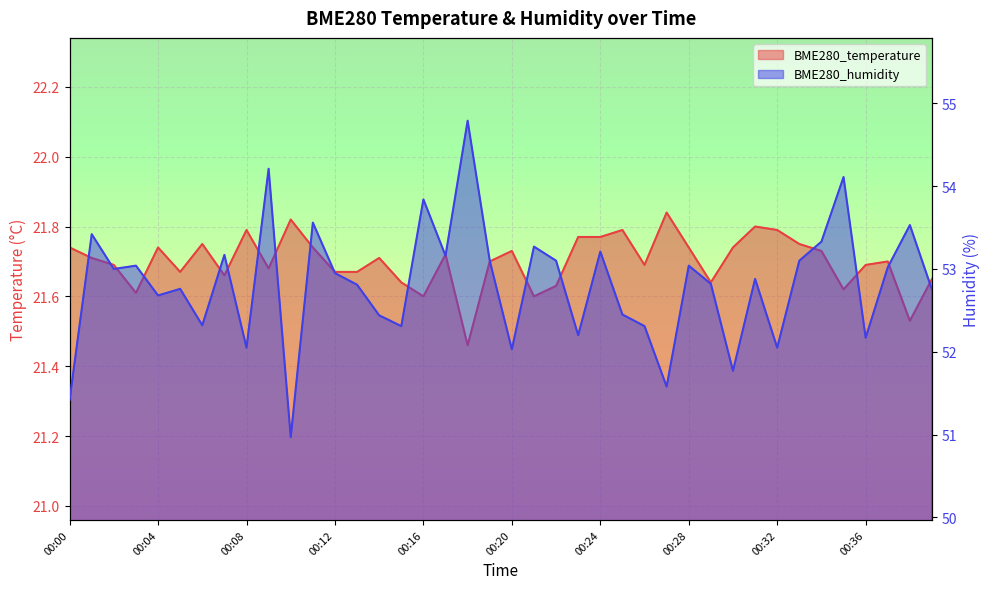

List the labels in order of BME280_humidity value, smallest first.

00:10, 00:00, 00:27, 00:30, 00:20, 00:08, 00:32, 00:36, 00:23, 00:15, 00:26, 00:06, 00:14, 00:25, 00:04, 00:39, 00:05, 00:13, 00:29, 00:31, 00:12, 00:02, 00:37, 00:03, 00:28, 00:19, 00:22, 00:33, 00:17, 00:07, 00:24, 00:21, 00:34, 00:01, 00:38, 00:11, 00:16, 00:35, 00:09, 00:18